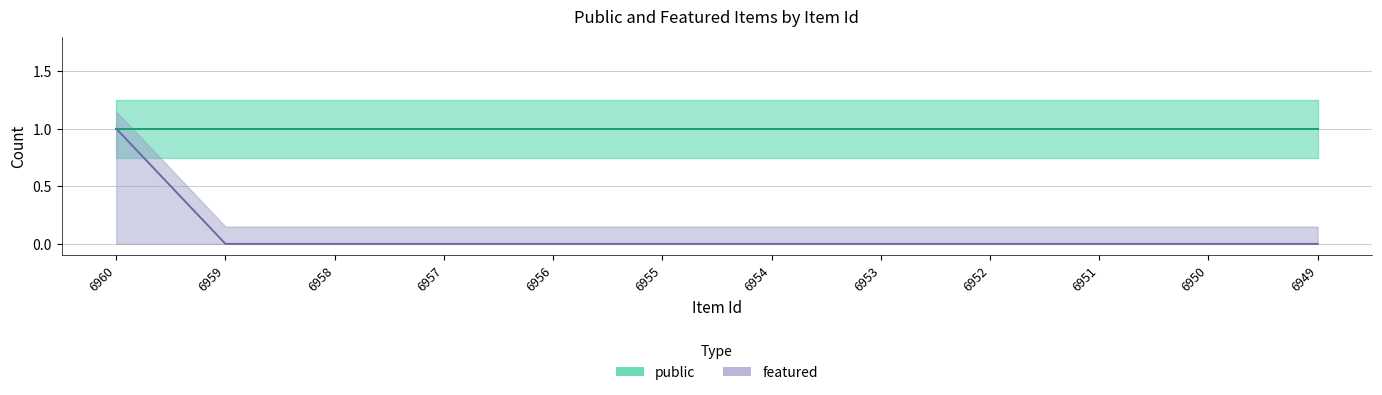

At which category does the chart reach its minimum across all series?

6959